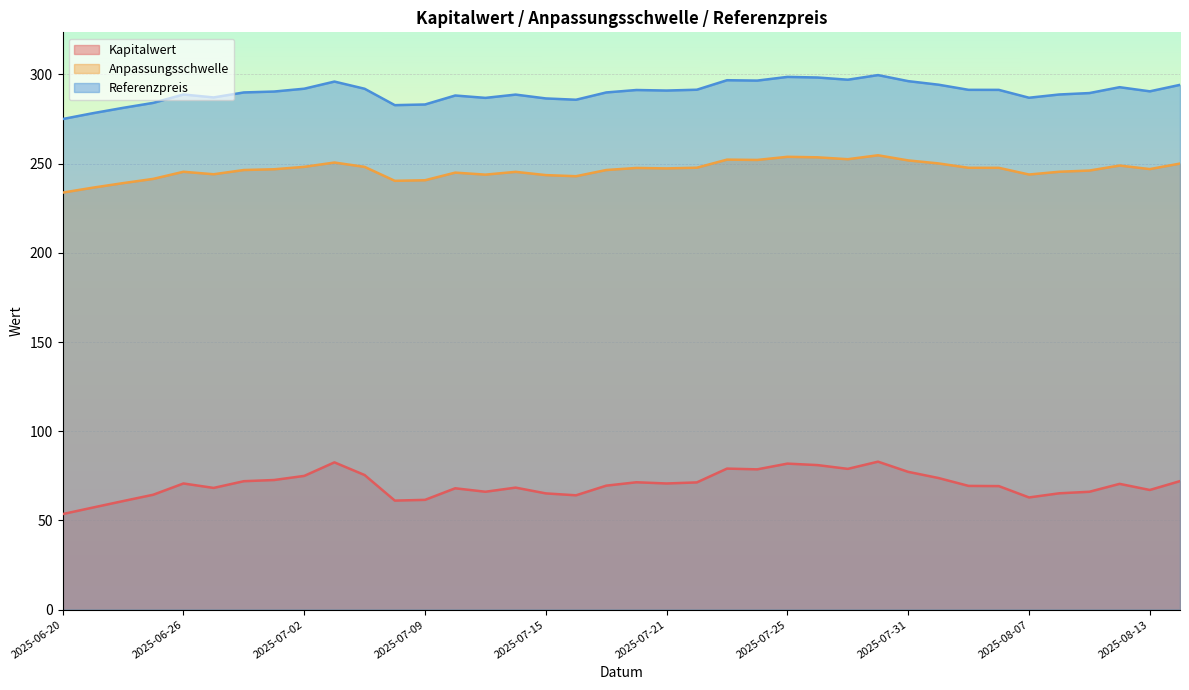

The Anpassungsschwelle series shows 246.4 at 2025-07-17. True or false?

True